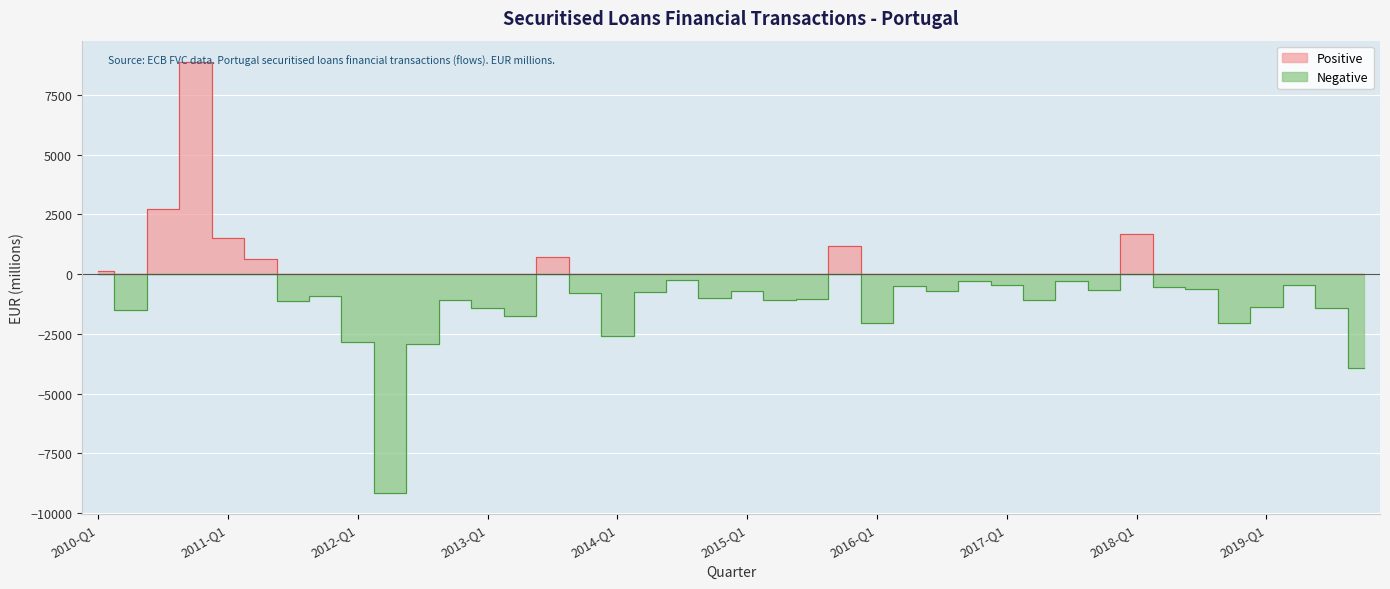

Between 2010-Q1 and 2014-Q1, which series saw the biggest shift?

Negative